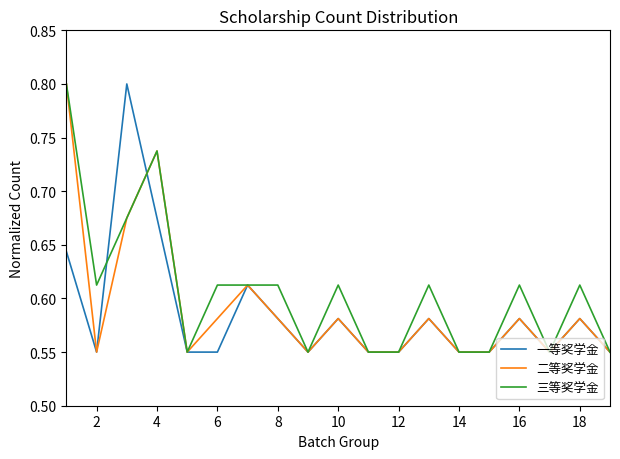

What is the maximum value shown in the chart?

0.8